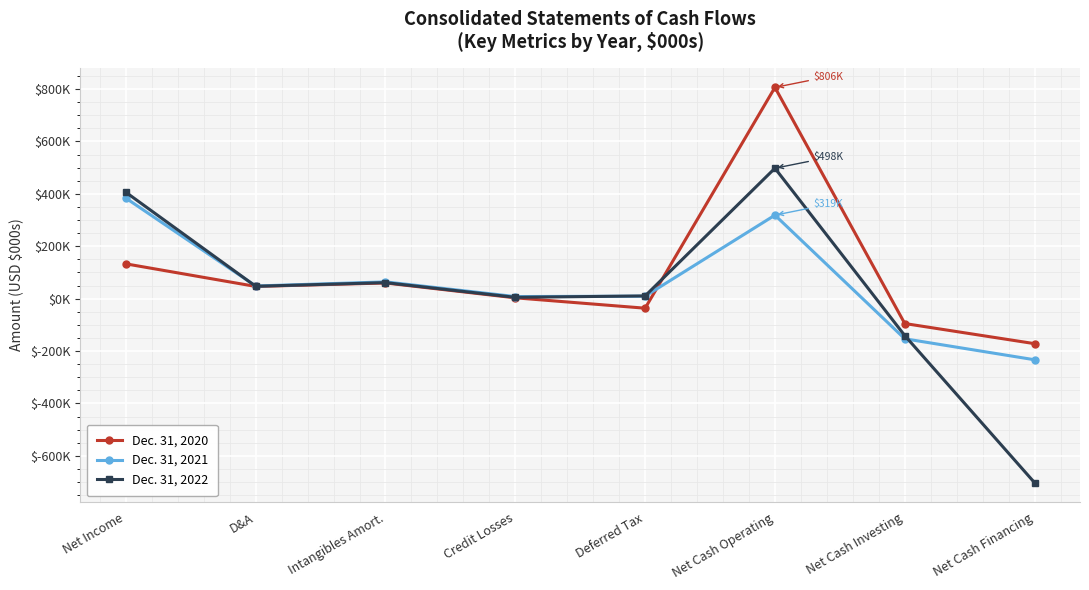

What is the greatest value displayed?

806366